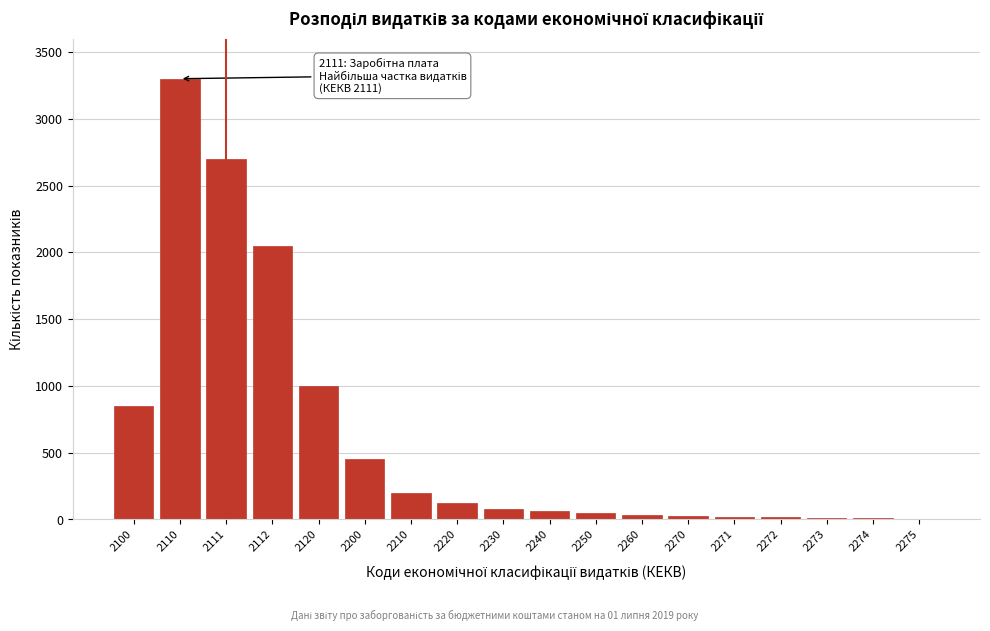

Where is the data nearest to the value 1653?

2112